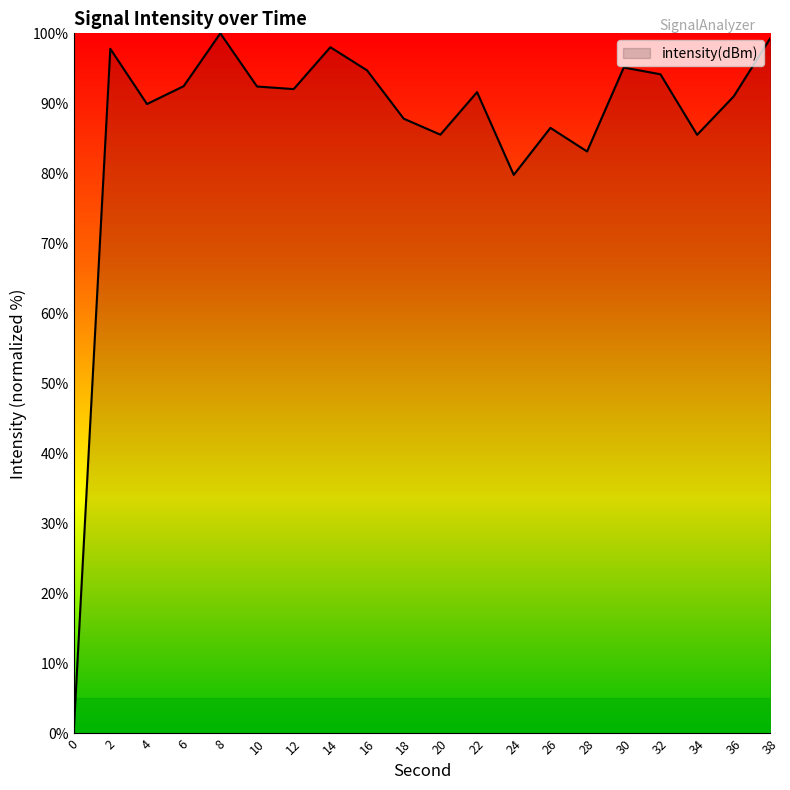

Where does the data first go above 92?

2